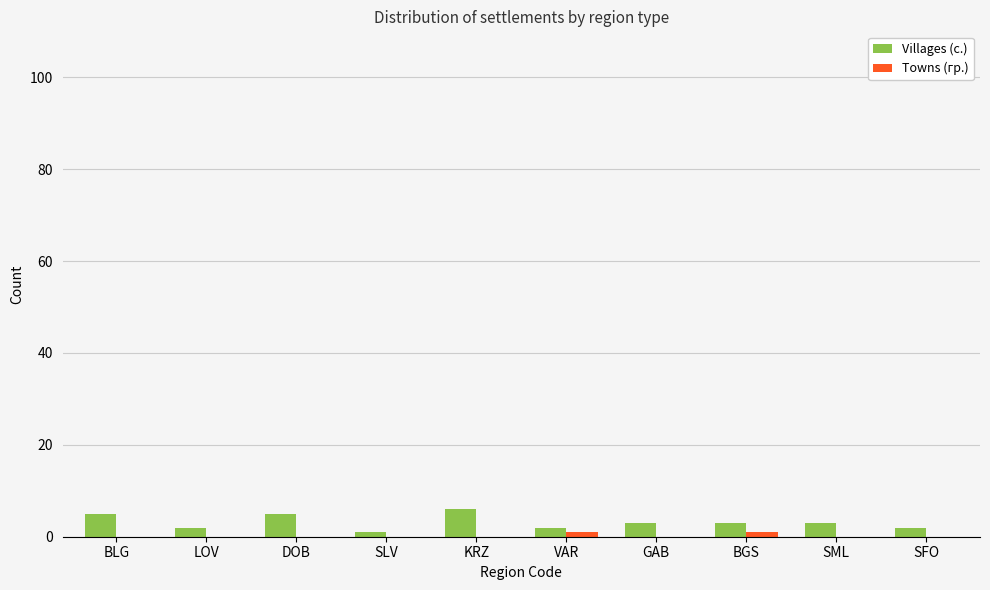

What value does the Villages (с.) series have at DOB?

5